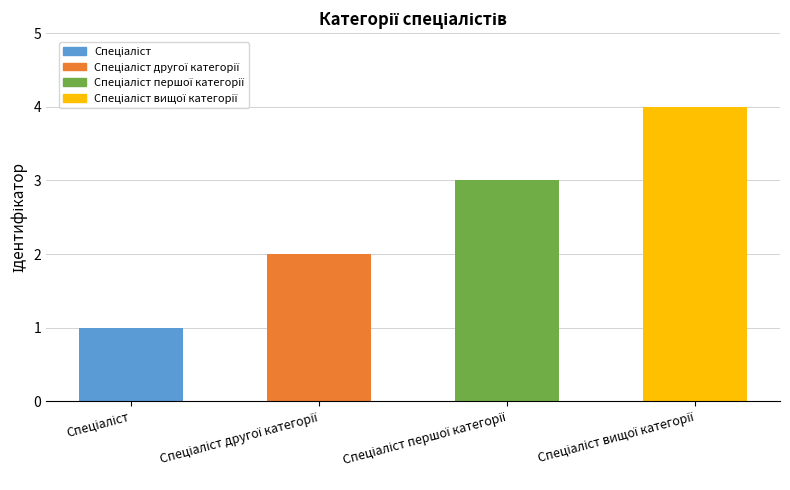

What is the sum of all values?

10